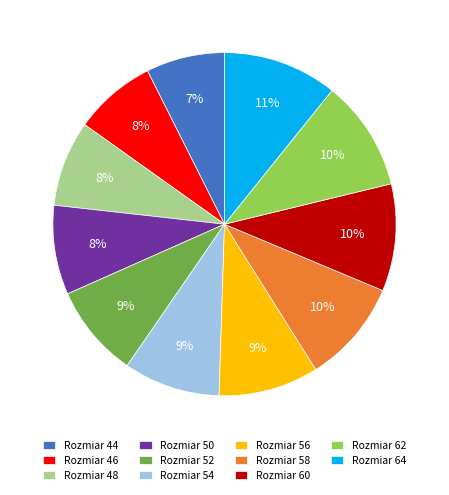

To the nearest percent, what is the combined percentage of Rozmiar 52 and Rozmiar 54?

18%